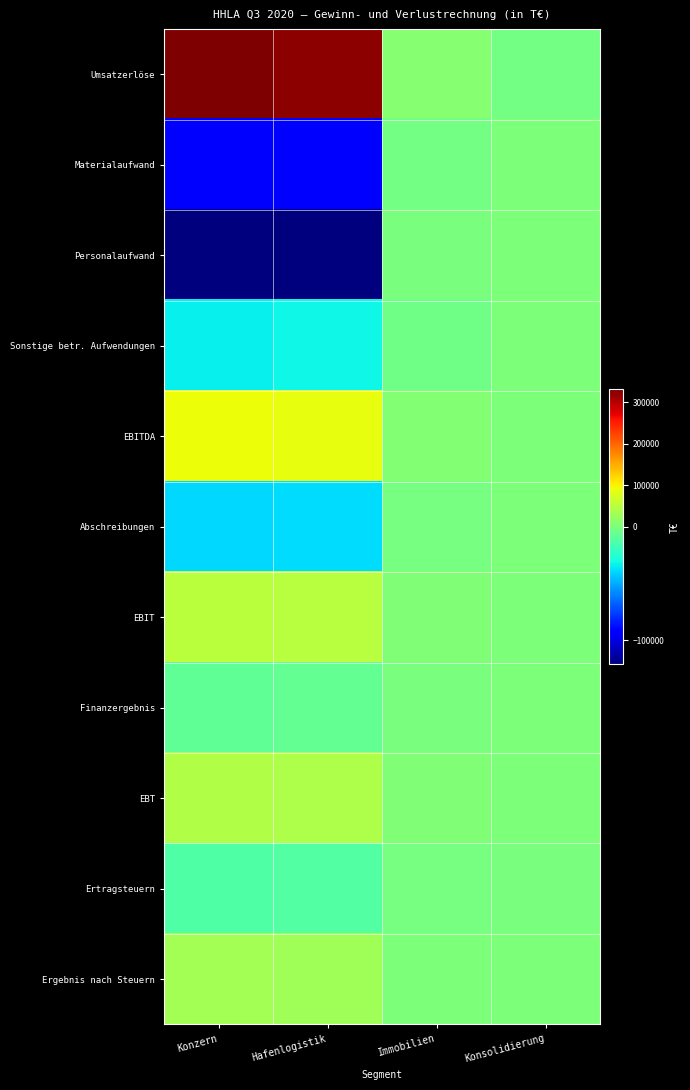

Which series has the largest total across all categories?

Umsatzerlöse